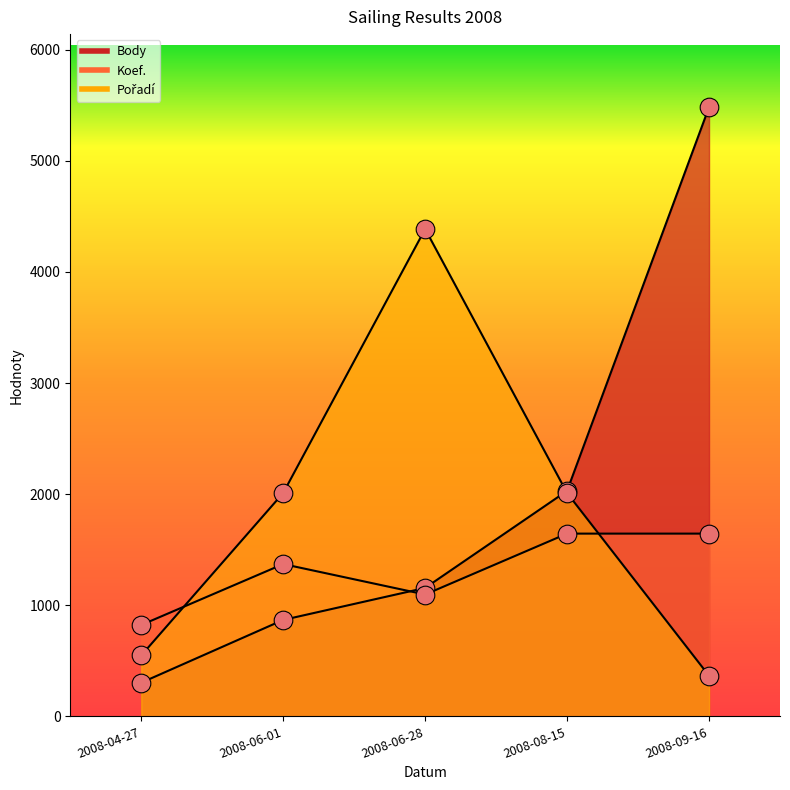

What are all the series names shown in the legend?

Body, Koef., Pořadí